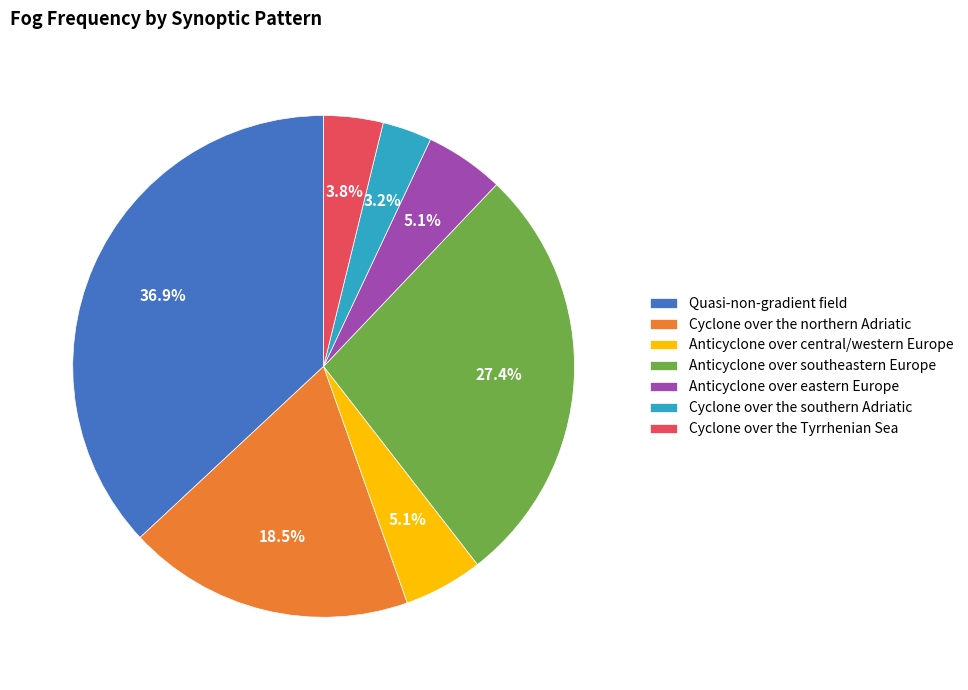

To the nearest percent, what percentage of the pie is Anticyclone over central/western Europe?

5%